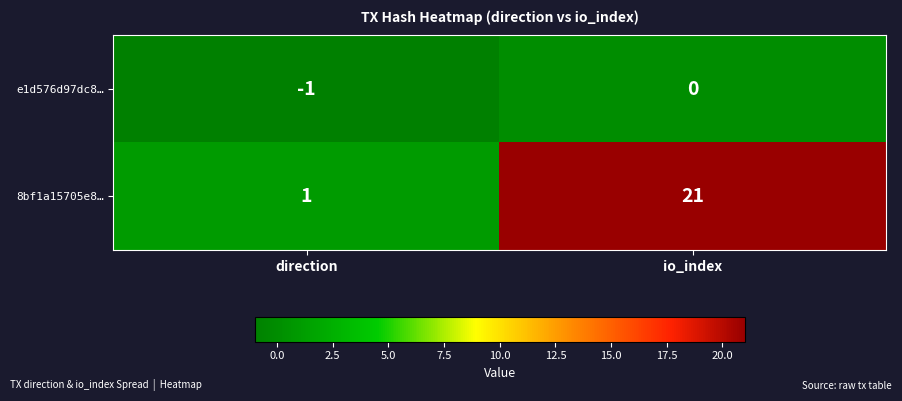

Which series has the widest spread of values?

8bf1a15705e8…